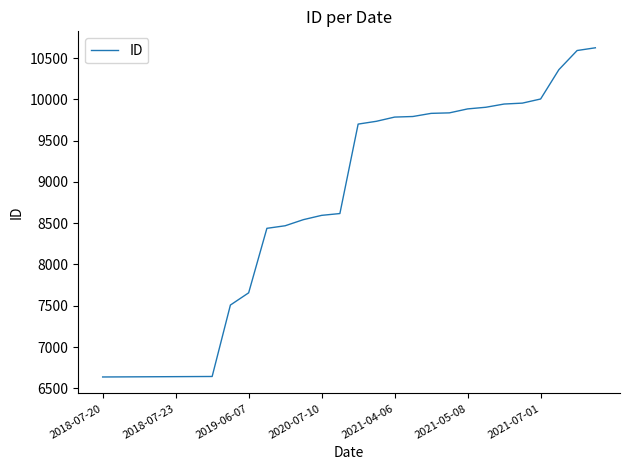

What is the maximum value shown in the chart?

10624